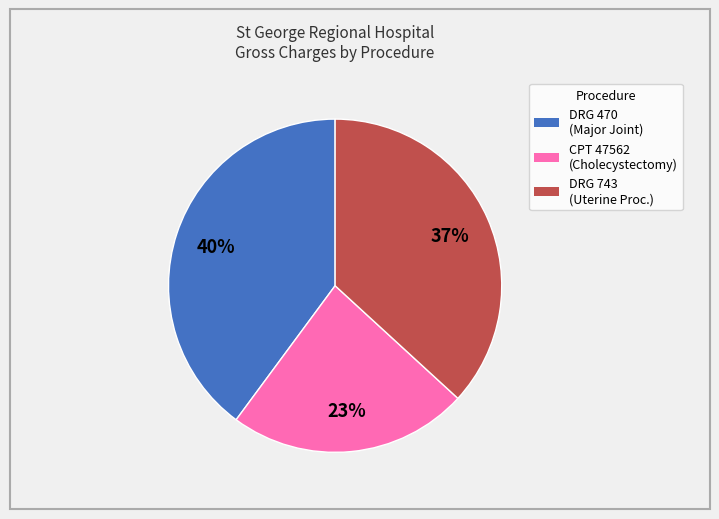

To the nearest percent, what is the difference between the largest and smallest slice percentages?

17%